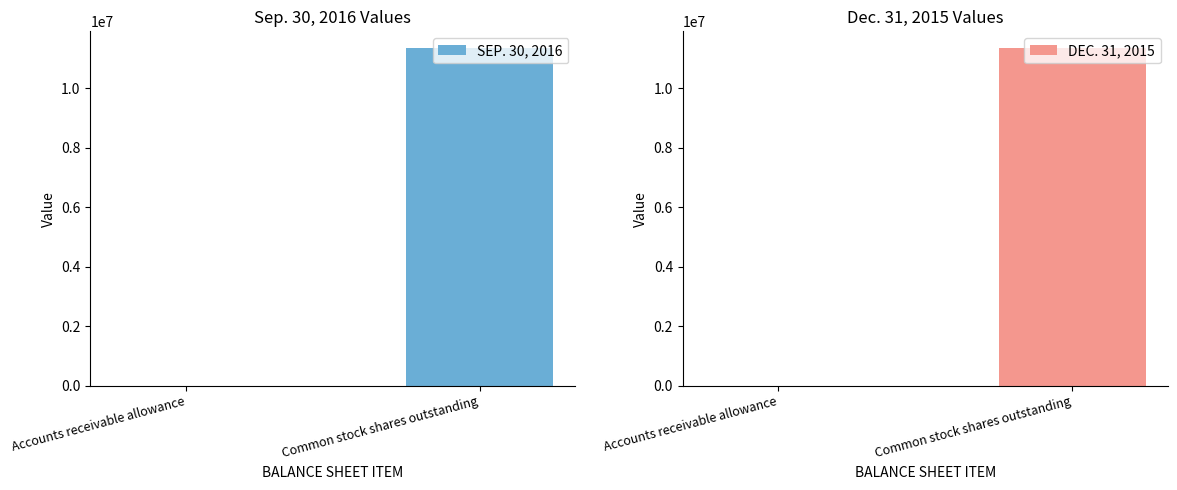

The SEP. 30, 2016 series shows 724 at Accounts receivable allowance. True or false?

False